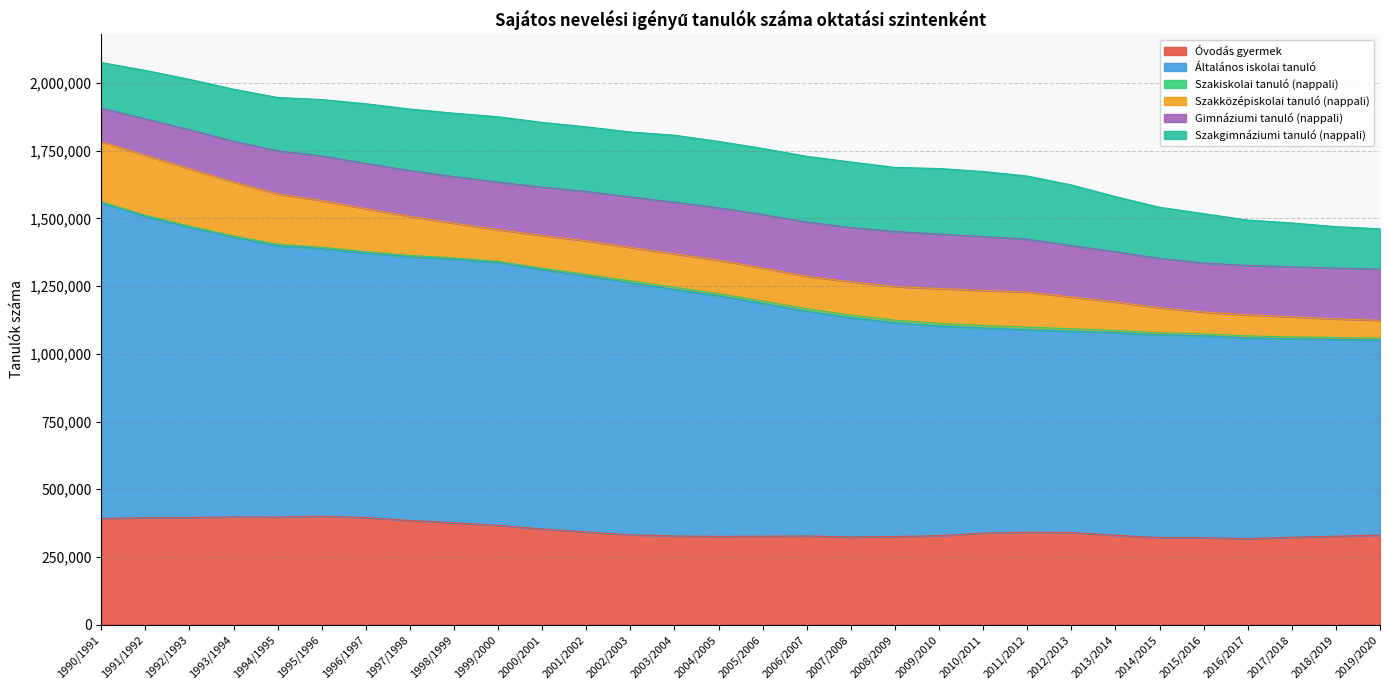

What is the difference between the Szakközépiskolai tanuló (nappali) values at 2013/2014 and 1994/1995?

80629